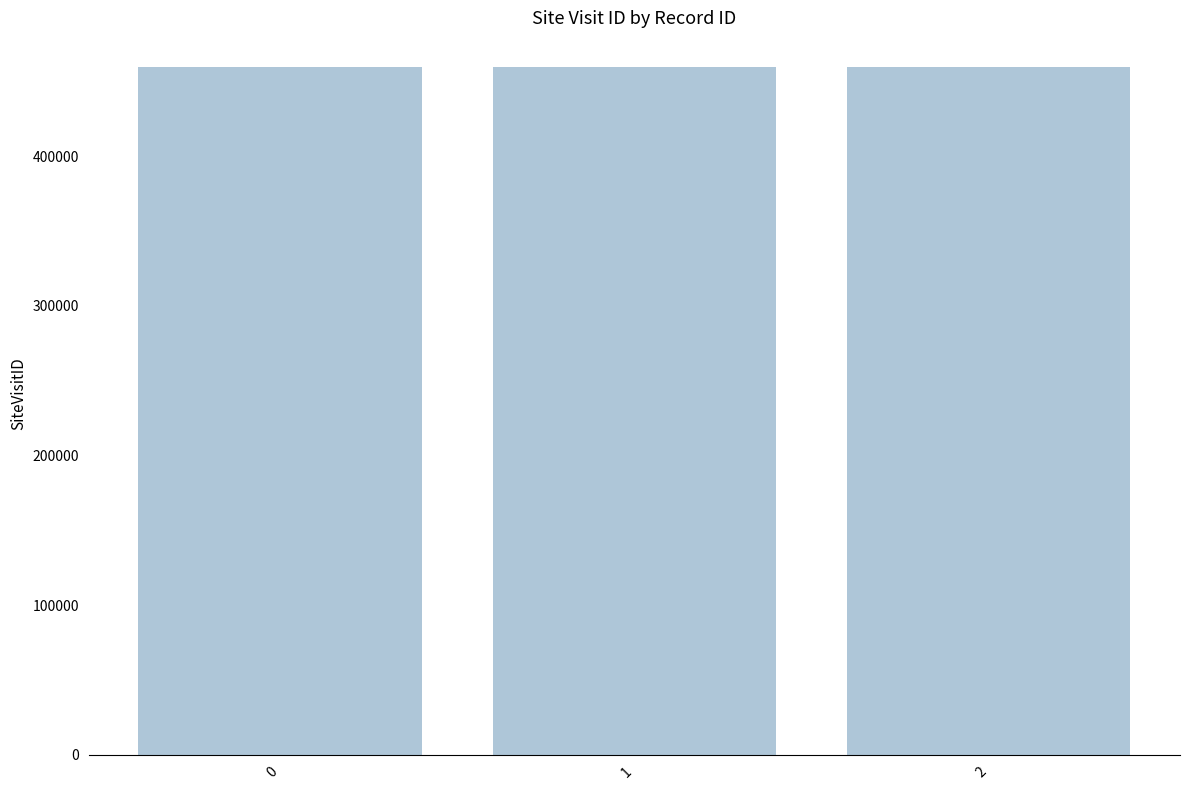

The value at 1 is 459388. True or false?

True